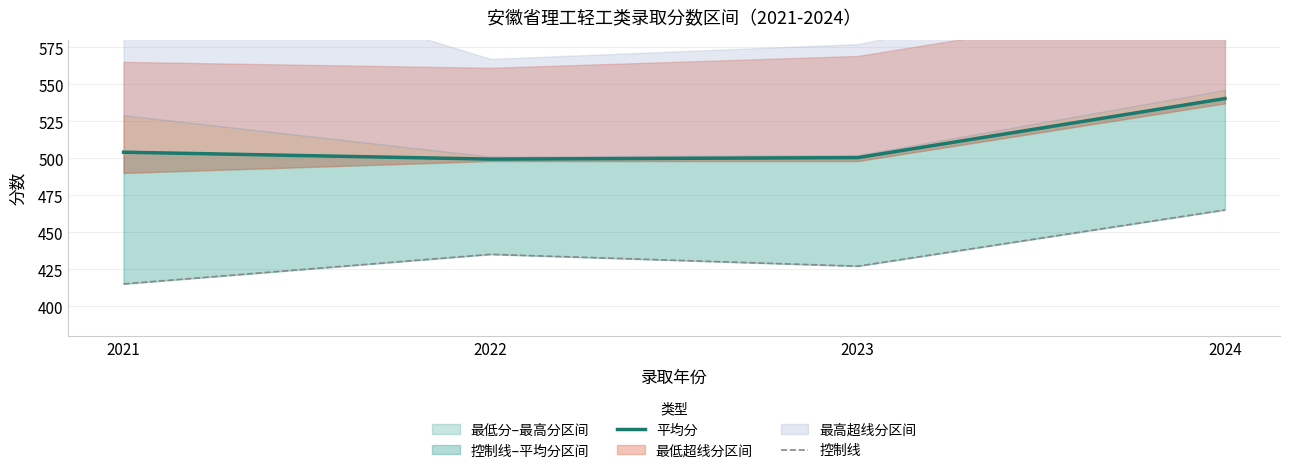

The 平均分 series shows 816.0 at 2021. True or false?

False